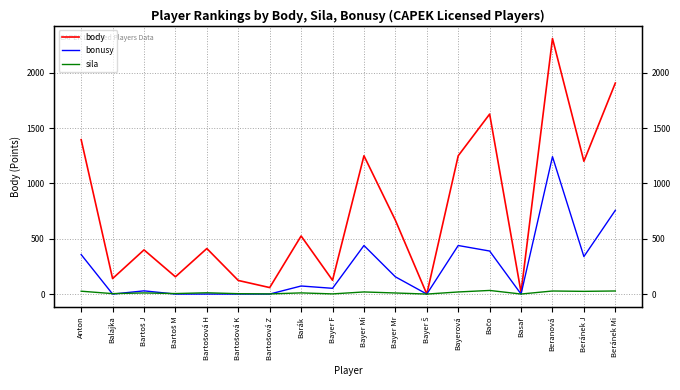

Which series has the largest total across all categories?

body